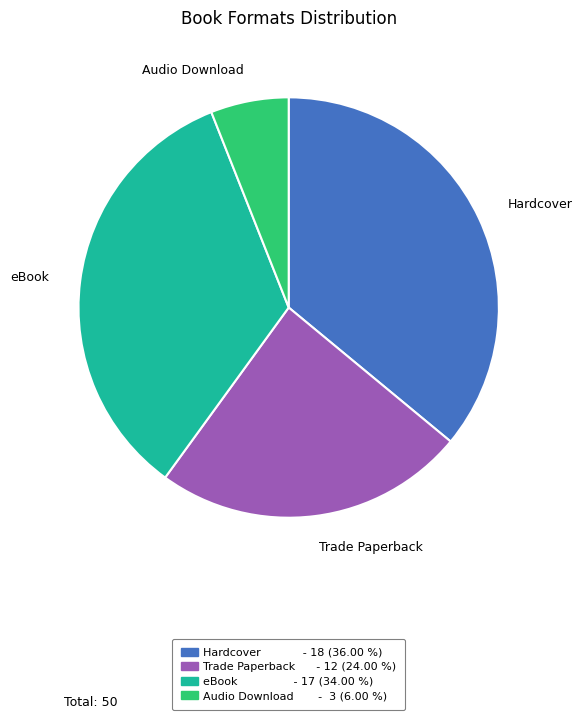

Which category has the biggest portion of the pie?

Hardcover